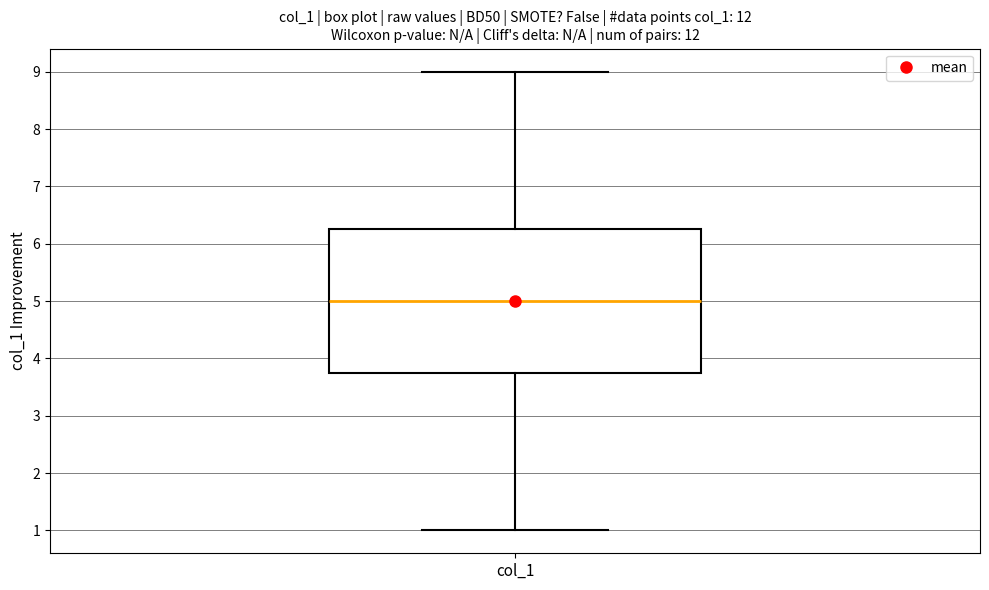

Read this box plot against the y-axis: the position of the median line, the range covered by the box, and the ends of both whiskers. The values are not printed on the chart, so give them approximately, as read against the axis.

median 5.0, box 3.8 to 6.3, whiskers 1.0 to 9.0